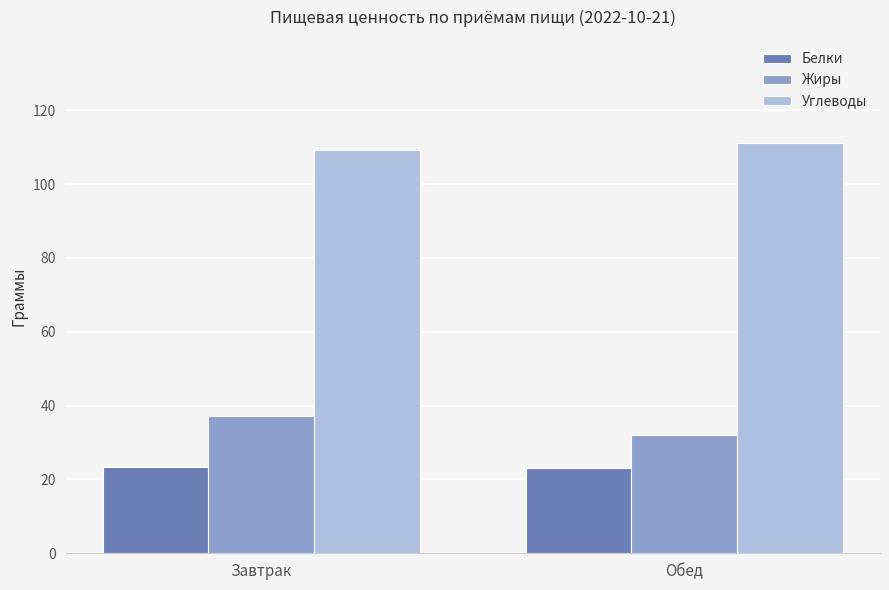

The Белки series shows 13.9 at Завтрак. True or false?

False